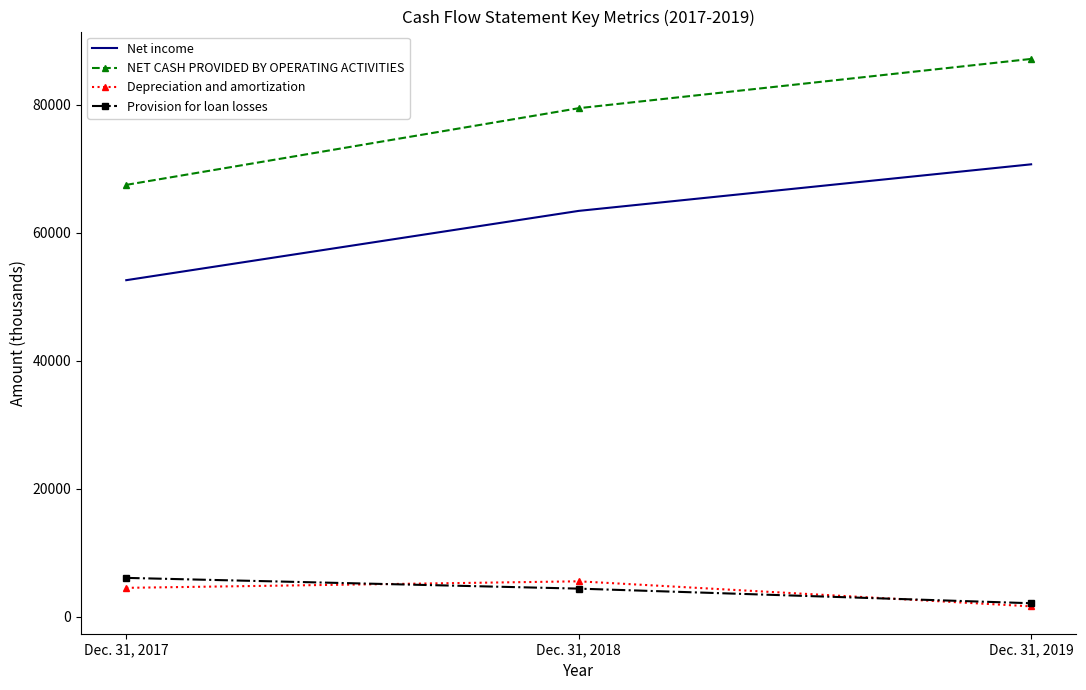

The value of NET CASH PROVIDED BY OPERATING ACTIVITIES at Dec. 31, 2019 is 87131. True or false?

True